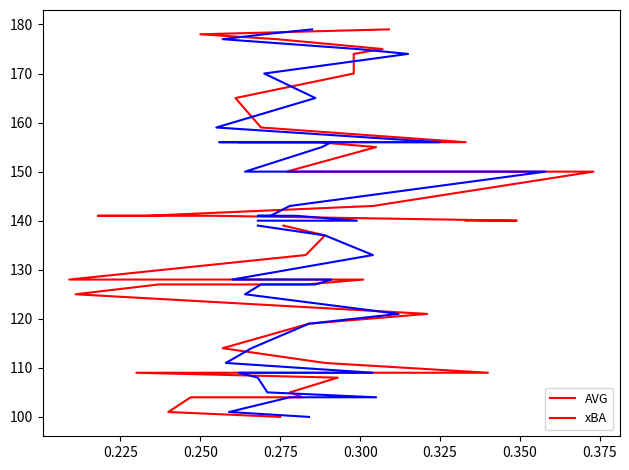

What is the value of the AVG point at the 14th from the left?

127